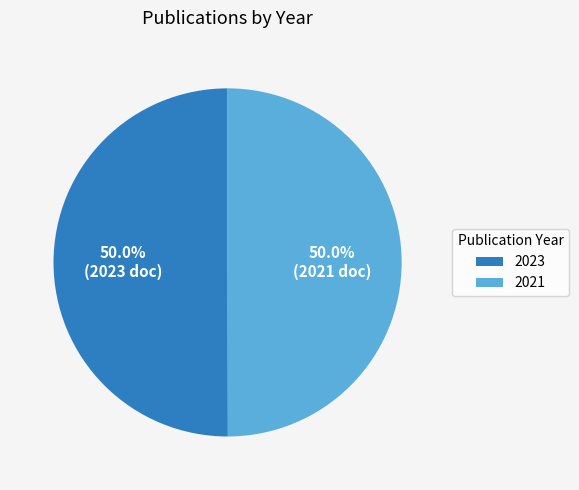

True or false: 2023 accounts for 36% of the total.

False